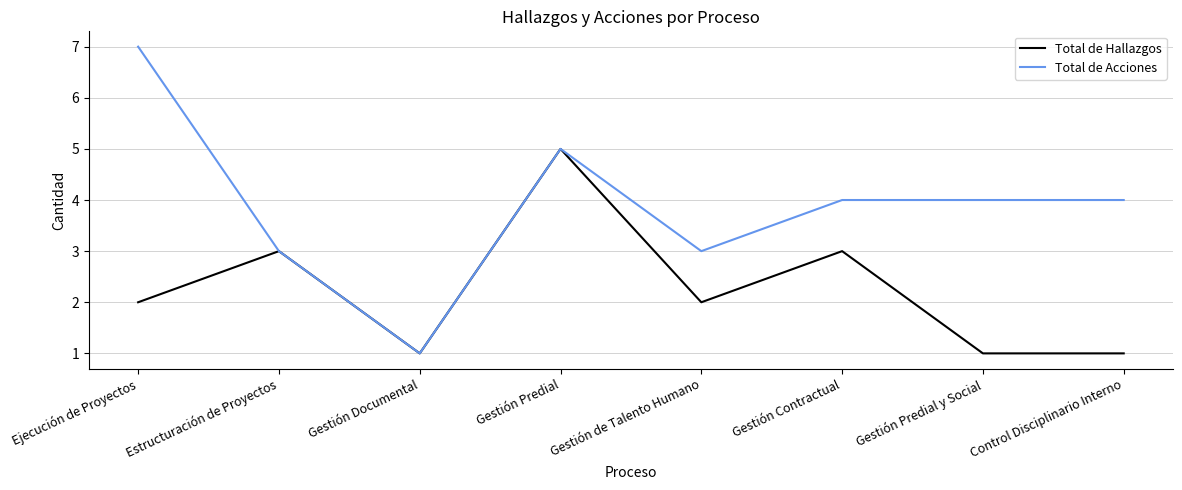

Rank the series by their average value, from highest to lowest.

Total de Acciones, Total de Hallazgos